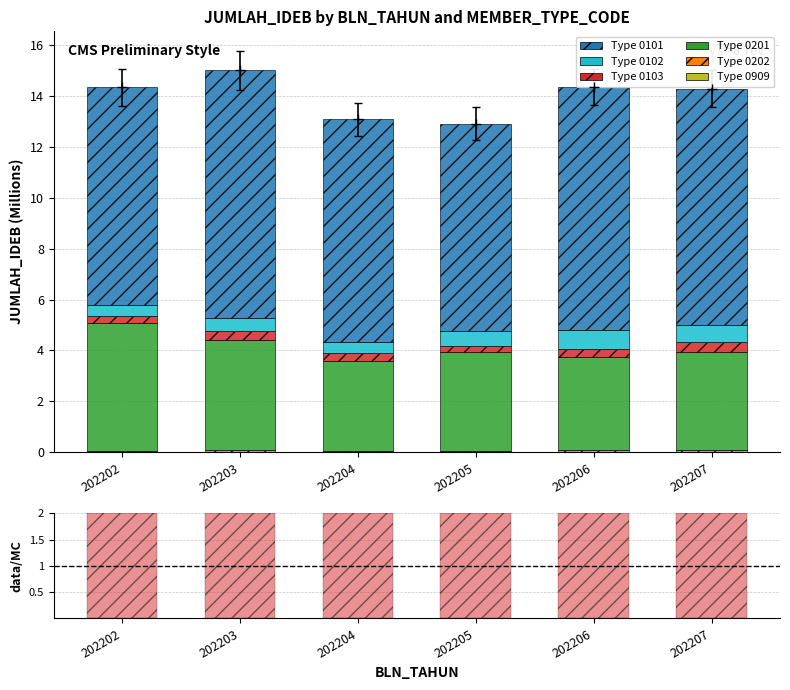

At 202204, list the series in order from smallest to largest.

0909, 0202, 0103, 0102, 0201, 0101